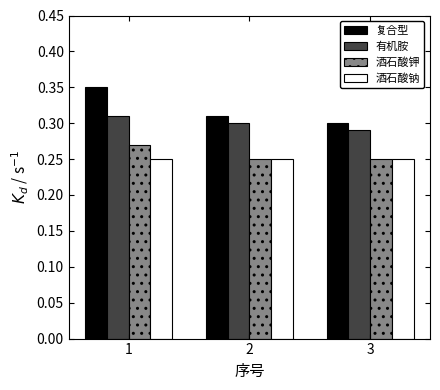

How many 复合型 values are between 0 and 1?

3